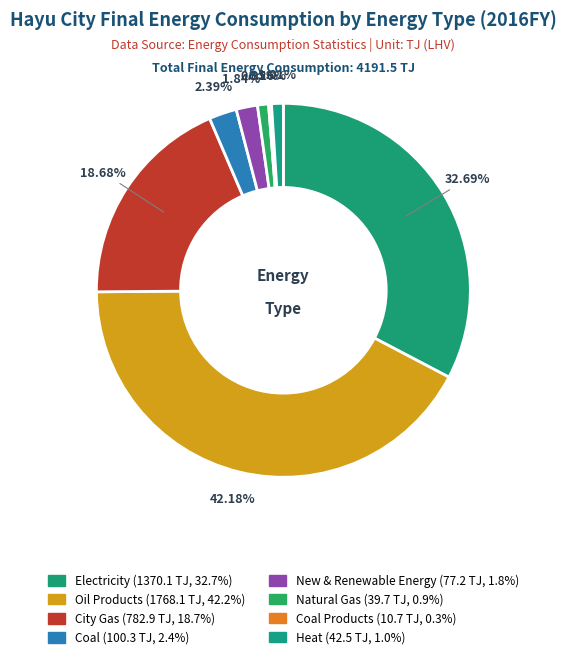

Rank the categories by value from highest to lowest.

Oil Products, Electricity, City Gas, Coal, New & Renewable Energy, Heat, Natural Gas, Coal Products